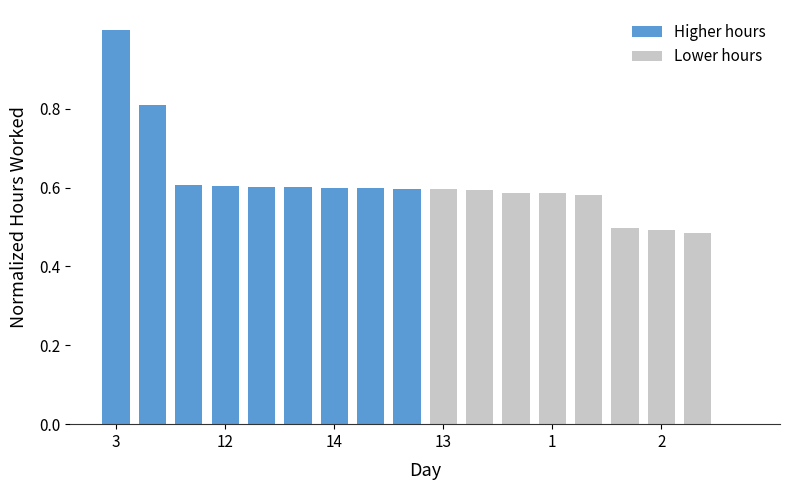

What is the sum of all values?

10.4